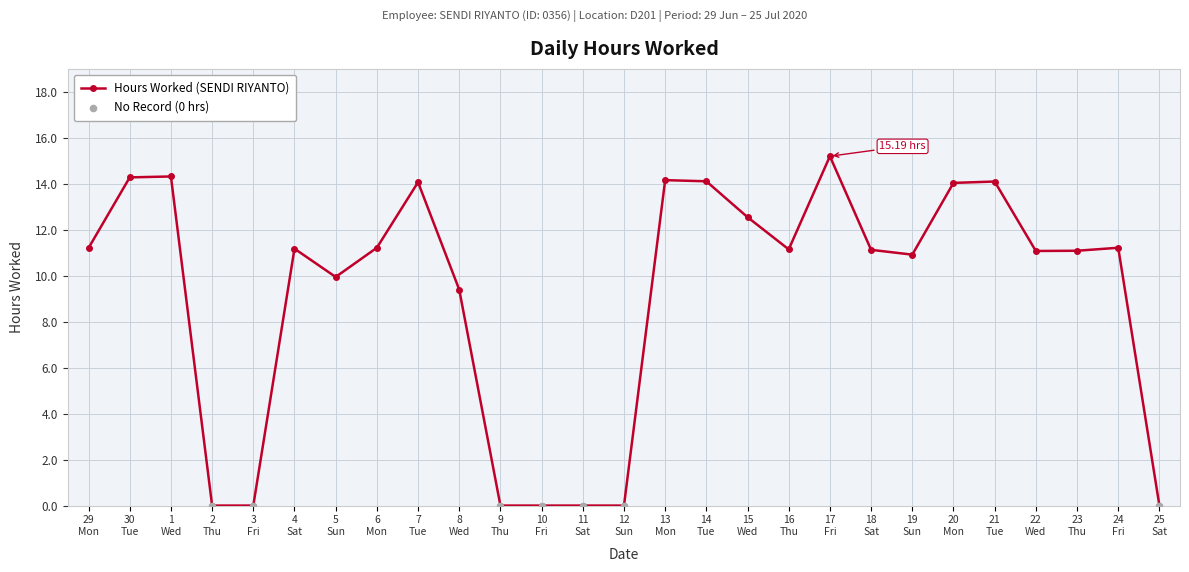

What is the sum of all values?

246.2